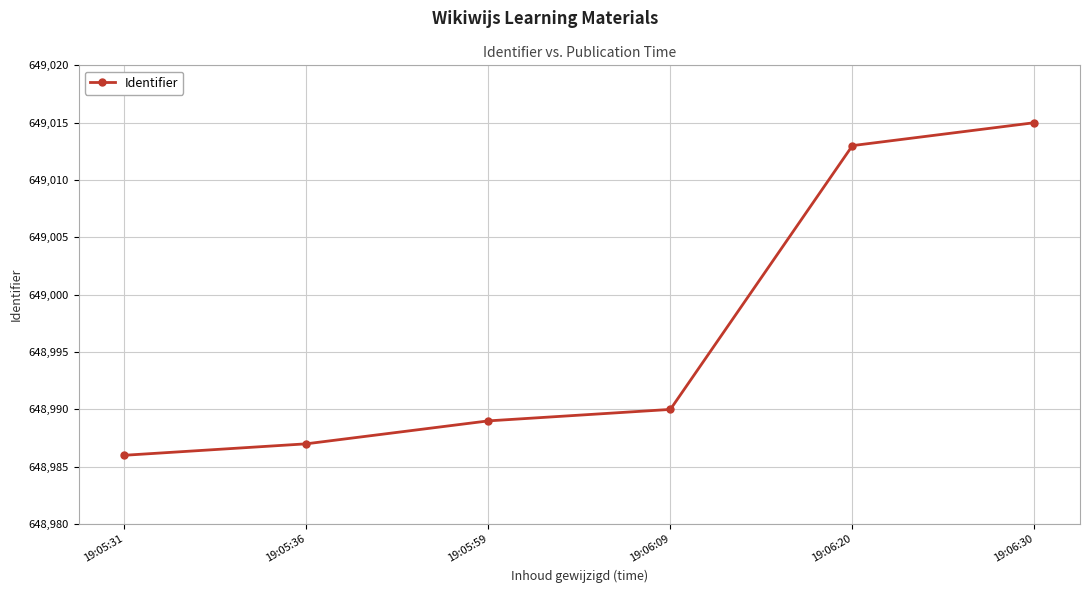

Reading left to right, extract all data points from this chart.

648986	648987	648989	648990	649013	649015